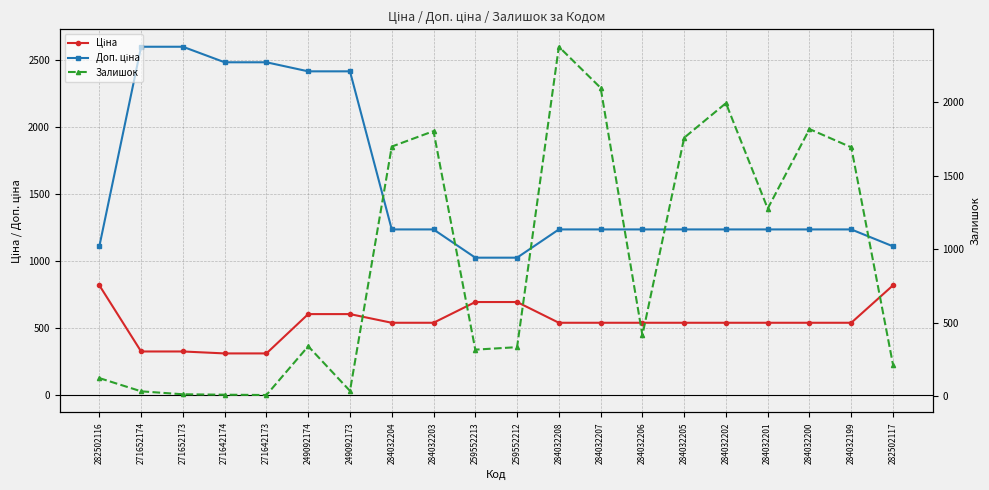

What is the sum of the Залишок values at 259552212 and 284032207?

2431.0